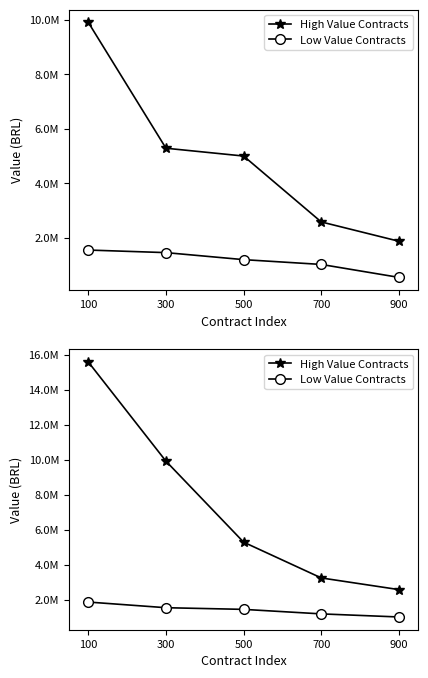

List the labels in order of Low Value Contracts value, smallest first.

900, 700, 500, 300, 100